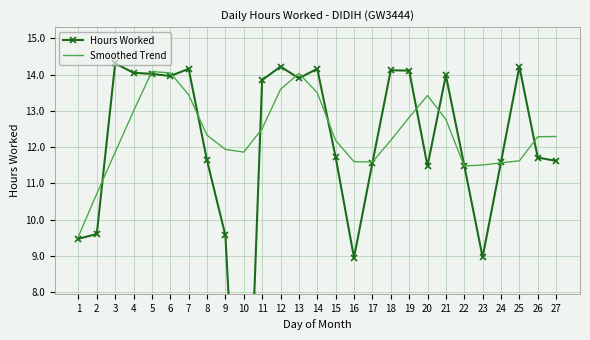

Is the value of Hours Worked at 13 greater than the value of Smoothed Trend at 3?

Yes